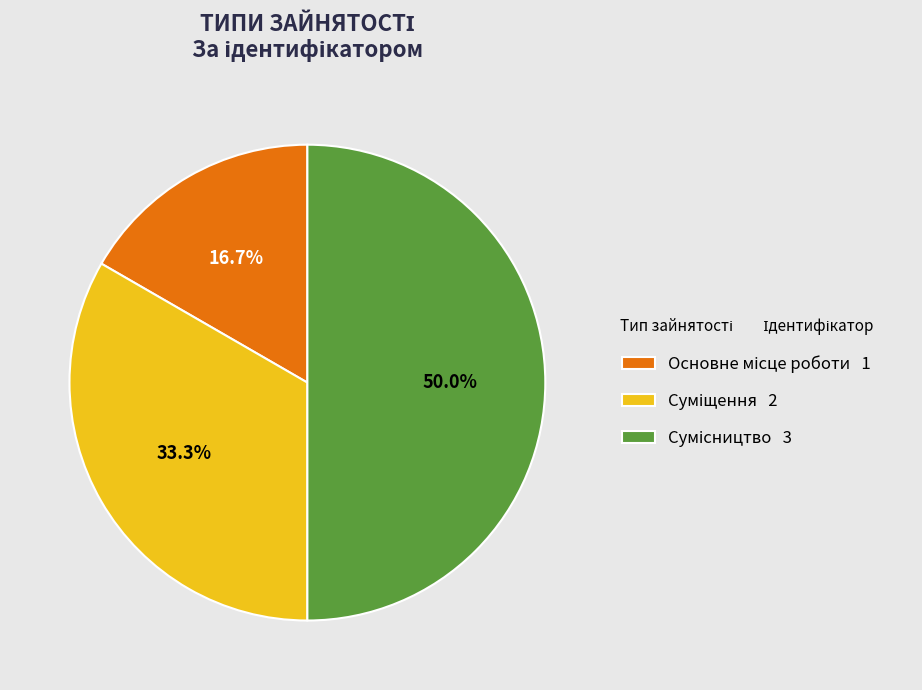

Which slice is the largest?

Сумісництво